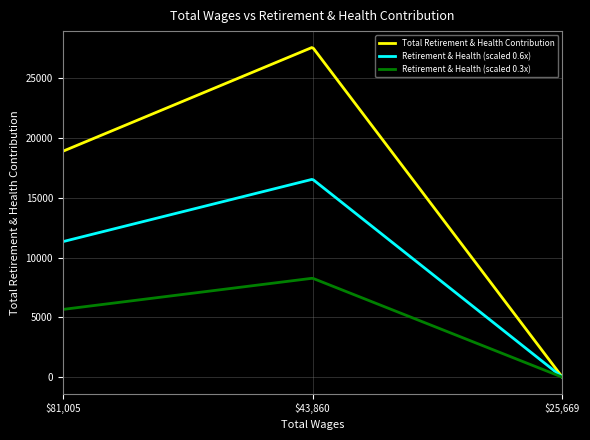

Which series has the largest range (max minus min)?

Total Retirement & Health Contribution